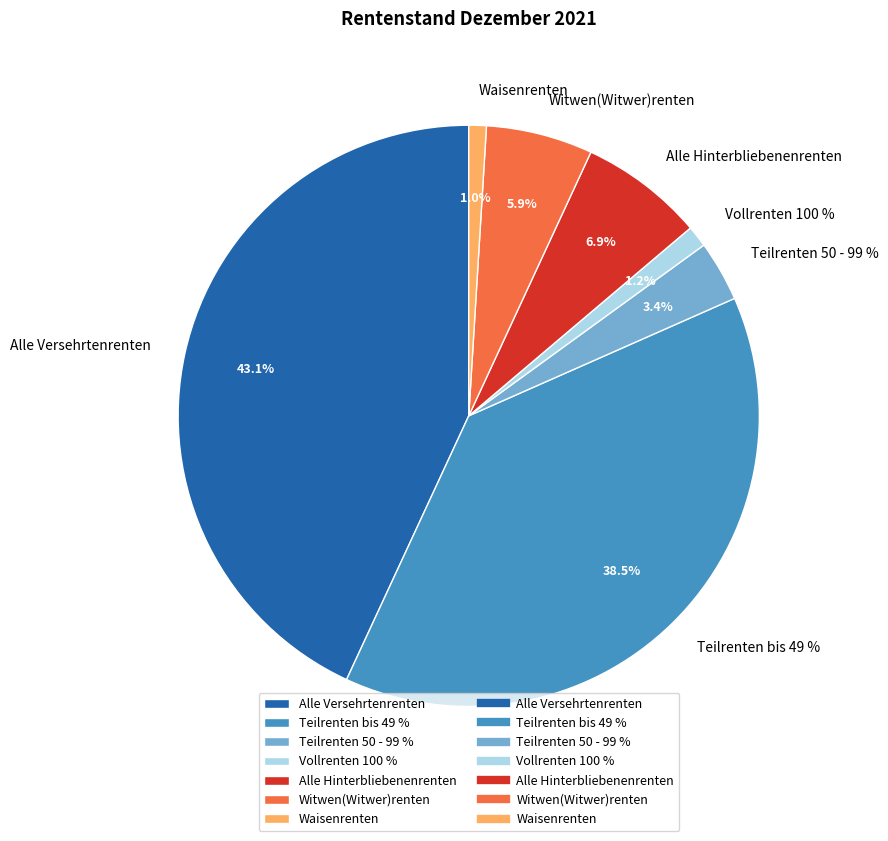

What is the change in value from Teilrenten bis 49 % to Alle Hinterbliebenenrenten?

-56800